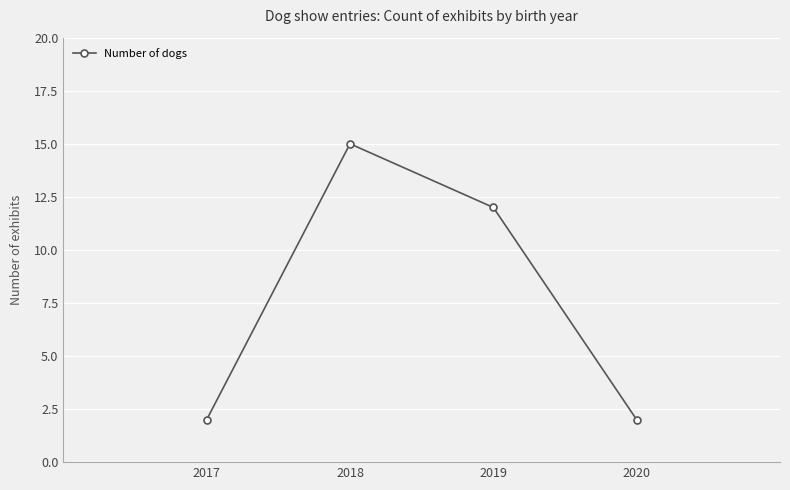

What is the difference between the maximum and minimum values?

13